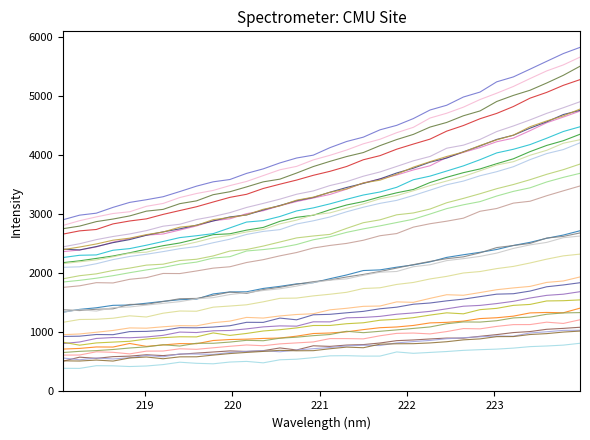

What is the label of the 28th point from the right?

218.8244